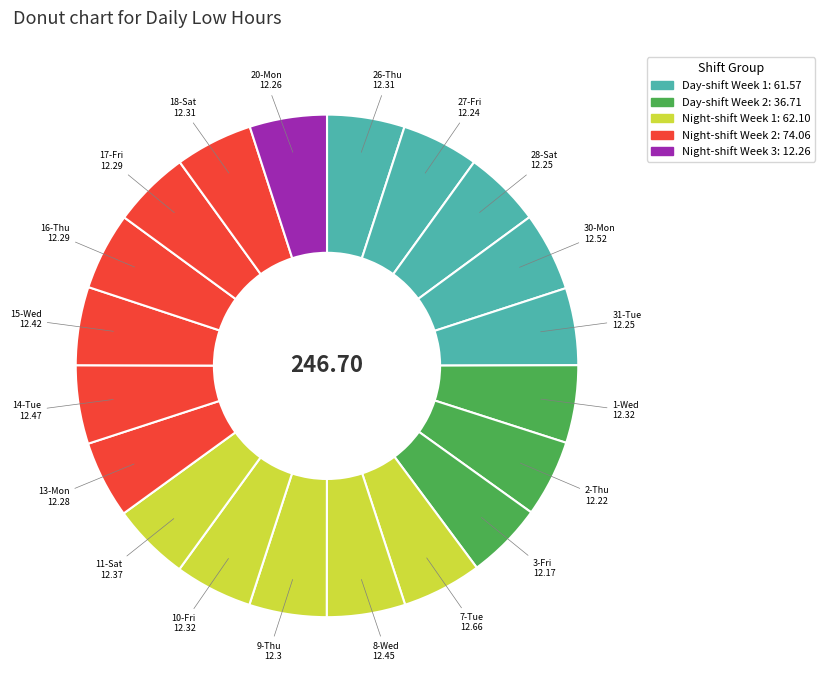

How many segments does this pie chart have?

20